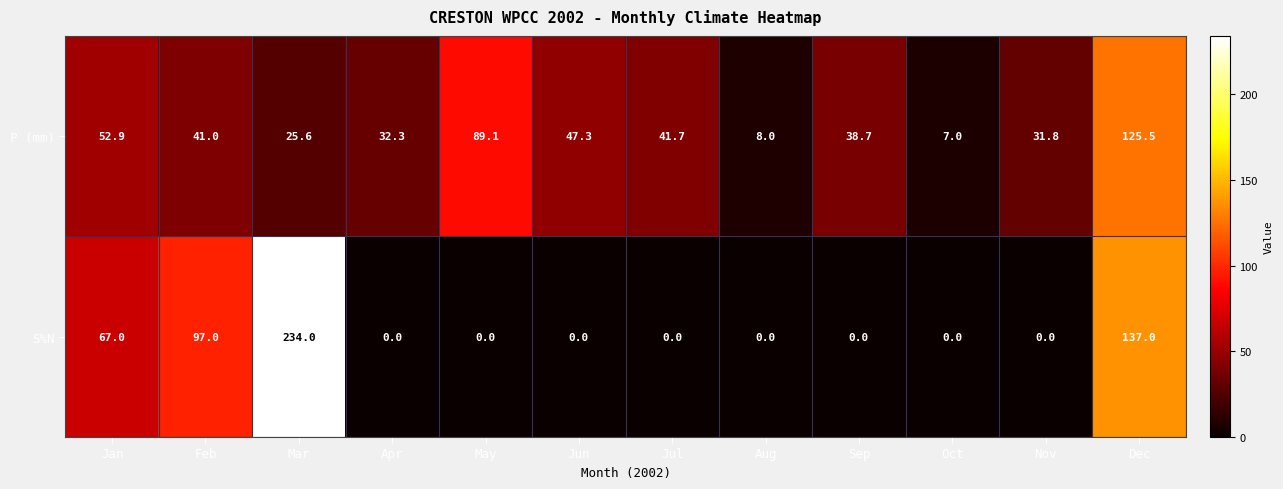

What value does the P (mm) series have at Aug?

8.0